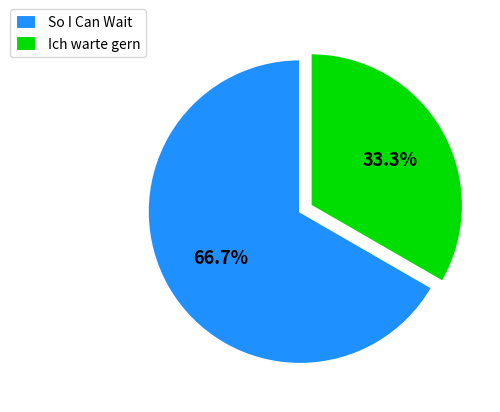

The So I Can Wait slice represents 67% of the pie. True or false?

True